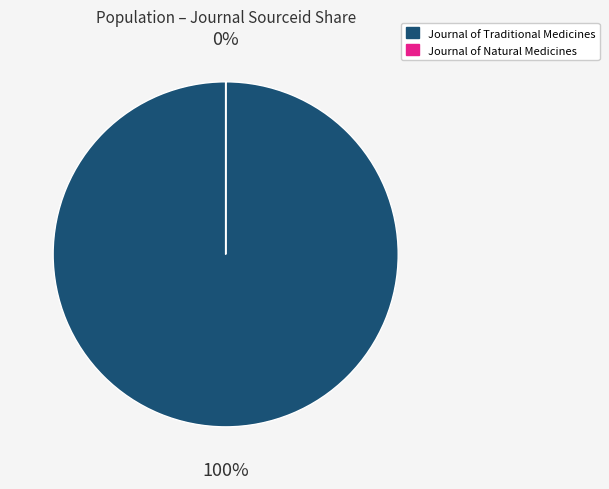

To the nearest percent, what is the difference between the Journal of Traditional Medicines and Journal of Natural Medicines slice percentages?

100%